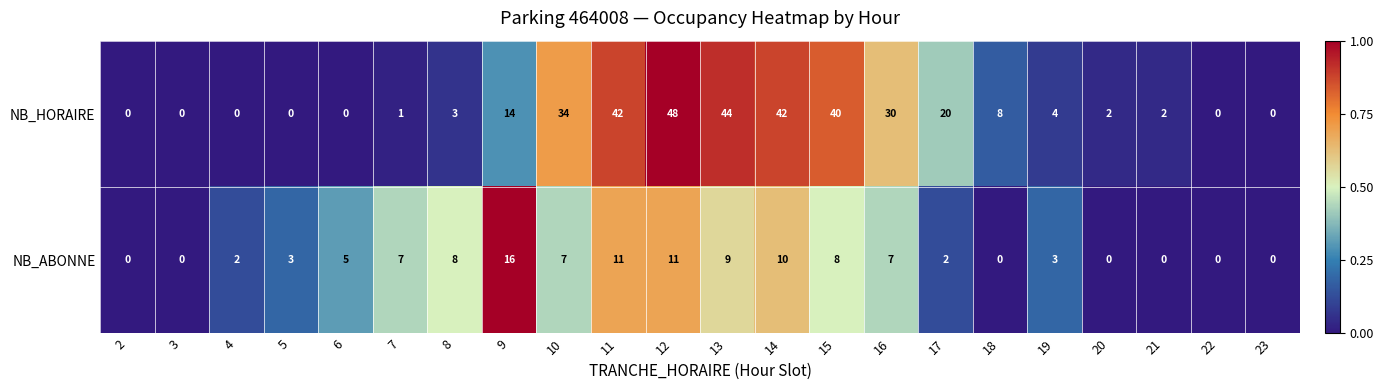

What is the sum of the NB_HORAIRE values at 20 and 15?

42